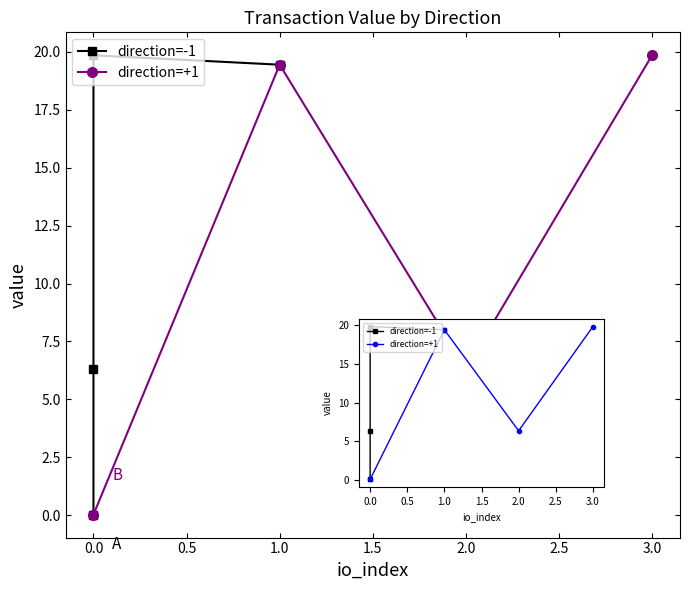

What is the difference between the direction=-1 values at 1.0 and 0.0?

13.1